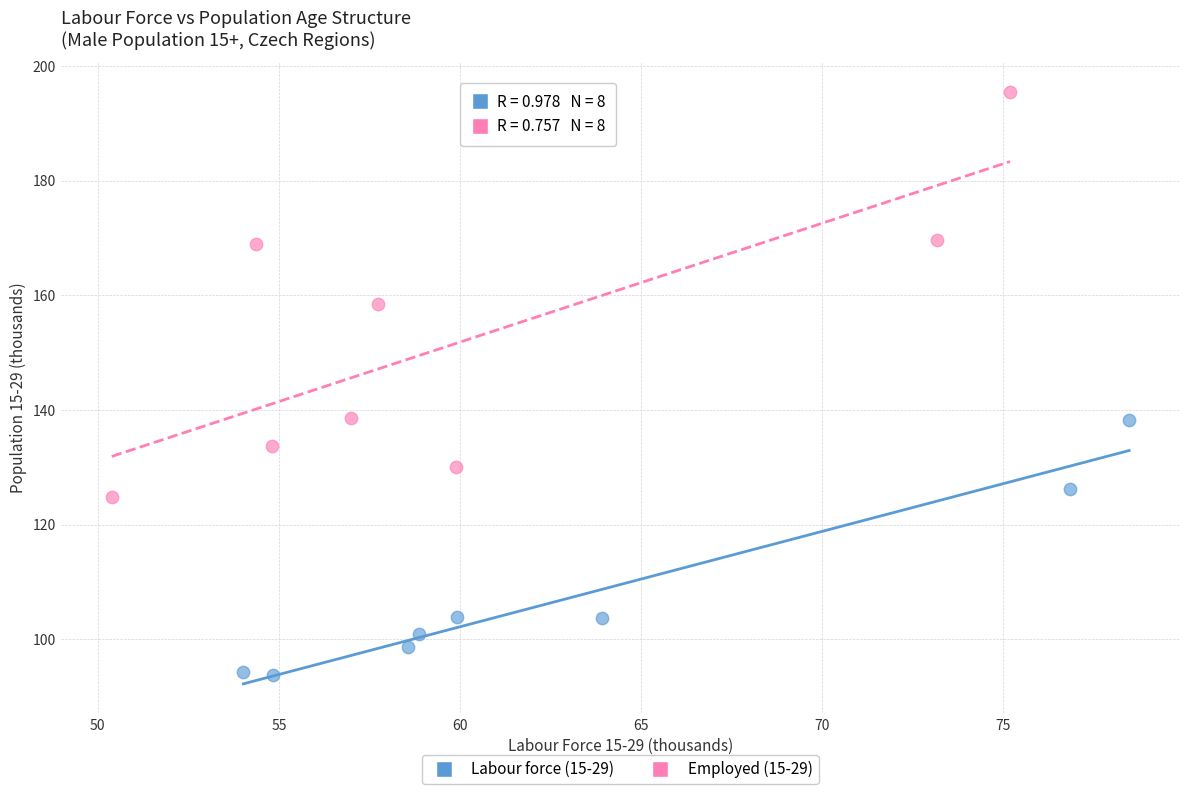

Which series contains the highest Y value?

Employed (15-29)